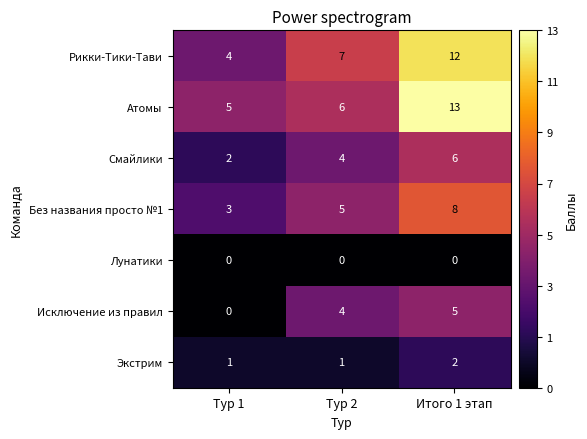

Which series changed the most between Тур 2 and Итого 1 этап?

Атомы